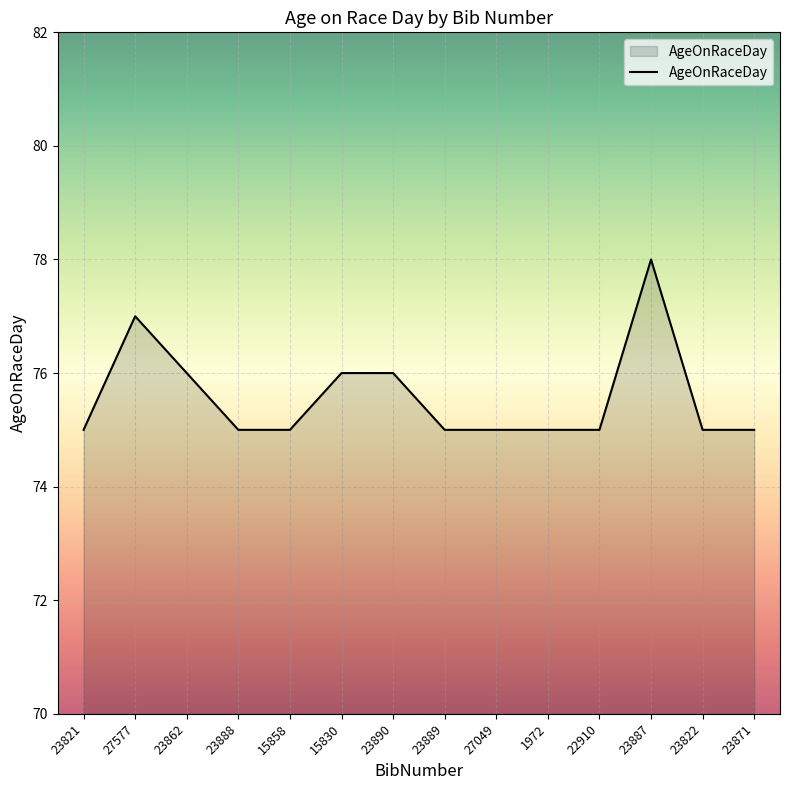

What position from the right is 23821?

14